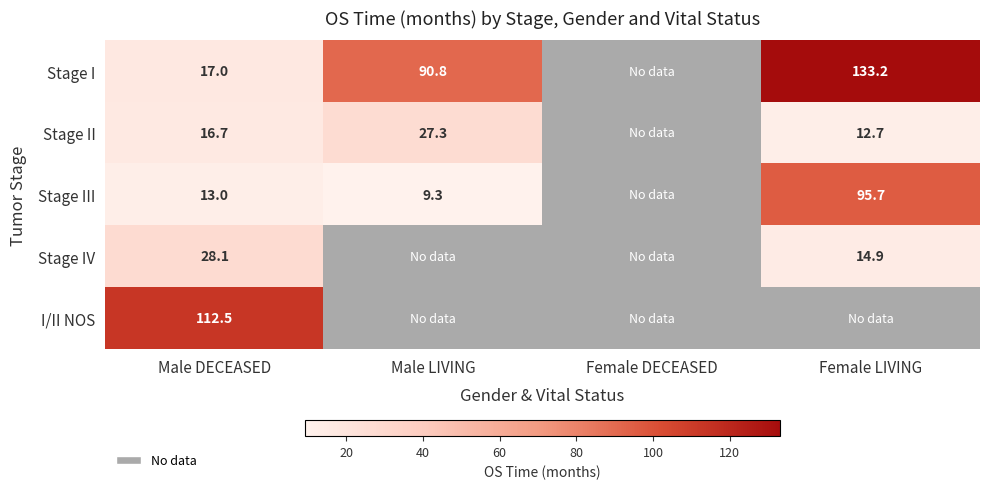

Which series has the widest spread of values?

Stage I